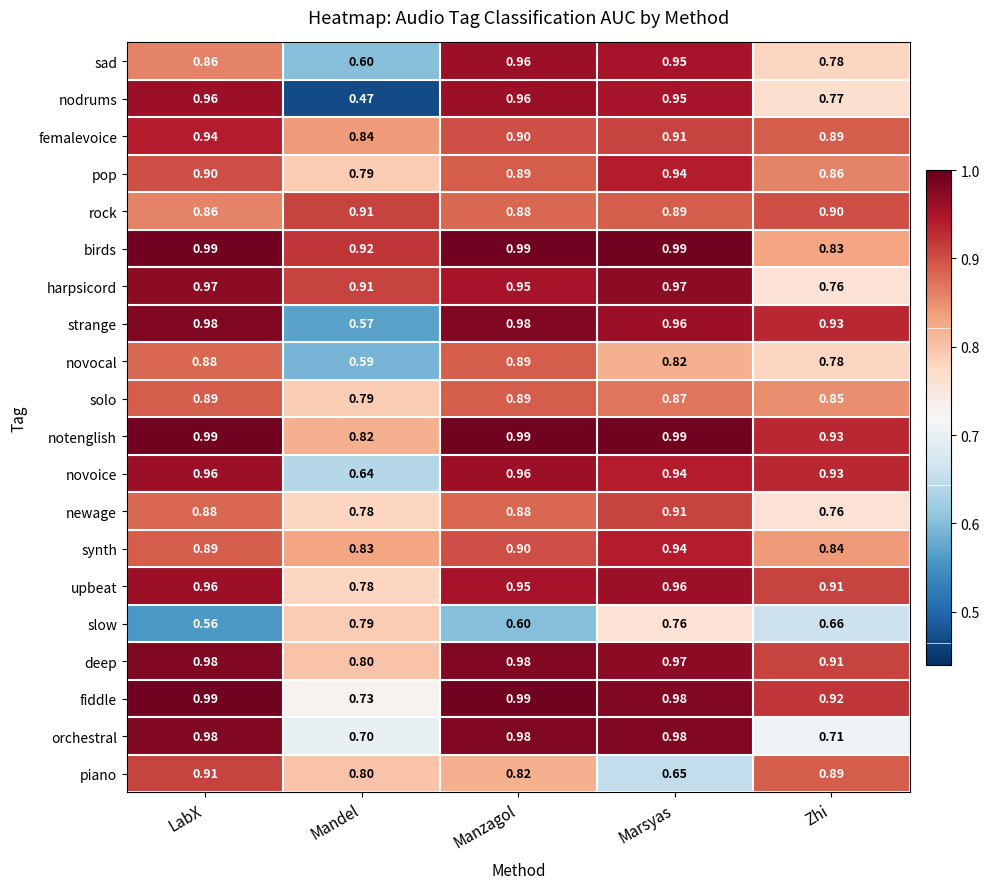

Where is nodrums nearest to the value 0?

Mandel